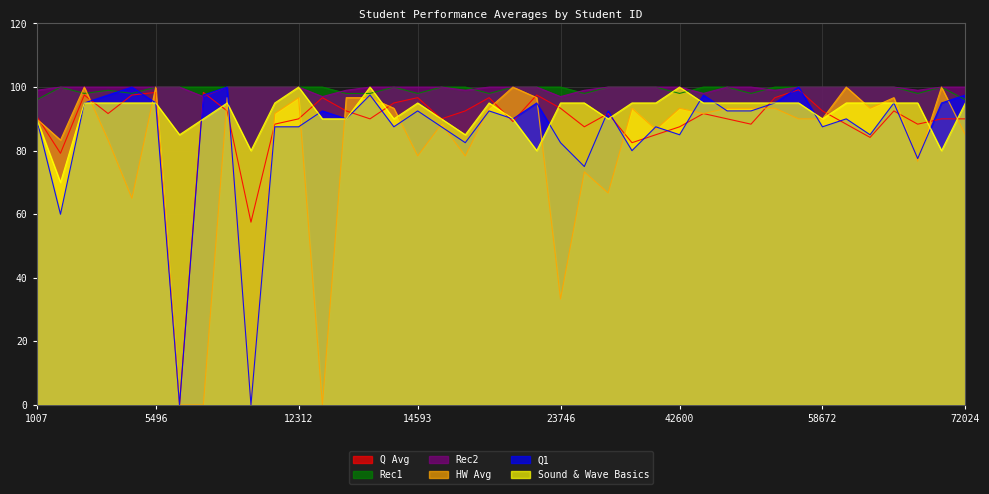

Reading left to right, list all the values displayed in this chart.

Q Avg: 90.8	79.2	97.5	91.7	97.5	98.3	0.0	98.3	92.5	57.5	88.3	90.0	96.7	92.5	90.0	95.0	96.7	90.0	92.5	96.7	89.2	97.5	93.3	87.5	91.7	82.5	85.0	87.5	91.7	90.0	88.3	96.7	99.2	92.5	88.3	84.2	92.5	88.3	90.0	90.0
HW Avg: 90.0	83.3	100.0	83.3	65.0	100.0	0.0	0.0	96.7	0.0	91.7	96.7	0.0	96.7	96.7	93.3	78.3	88.3	78.3	93.3	100.0	96.7	33.3	73.3	66.7	93.3	86.7	93.3	91.7	93.3	93.3	93.3	90.0	90.0	100.0	93.3	96.7	76.7	100.0	85.0
Q1: 90.0	60.0	95.0	97.5	100.0	95.0	0.0	97.5	100.0	0.0	87.5	87.5	92.5	90.0	97.5	87.5	92.5	87.5	82.5	92.5	90.0	95.0	82.5	75.0	92.5	80.0	87.5	85.0	97.5	92.5	92.5	95.0	100.0	87.5	90.0	85.0	95.0	77.5	95.0	97.5
Rec1: 96.0	100.0	98.0	99.0	98.0	100.0	100.0	100.0	100.0	100.0	100.0	100.0	100.0	98.0	98.0	100.0	98.0	100.0	100.0	98.0	100.0	100.0	100.0	98.0	100.0	100.0	100.0	98.0	100.0	100.0	98.0	100.0	100.0	100.0	100.0	100.0	100.0	98.0	100.0	96.0
Sound & Wave Basics: 90.0	70.0	95.0	95.0	95.0	95.0	85.0	90.0	95.0	80.0	95.0	100.0	90.0	90.0	100.0	90.0	95.0	90.0	85.0	95.0	90.0	80.0	95.0	95.0	90.0	95.0	95.0	100.0	95.0	95.0	95.0	95.0	95.0	90.0	95.0	95.0	95.0	95.0	80.0	95.0
Rec2: 99.0	100.0	100.0	100.0	100.0	100.0	100.0	97.0	100.0	100.0	100.0	100.0	97.0	99.0	100.0	100.0	100.0	100.0	99.0	100.0	100.0	100.0	97.0	99.0	100.0	100.0	100.0	100.0	98.0	100.0	100.0	99.0	100.0	100.0	100.0	100.0	100.0	99.0	100.0	100.0